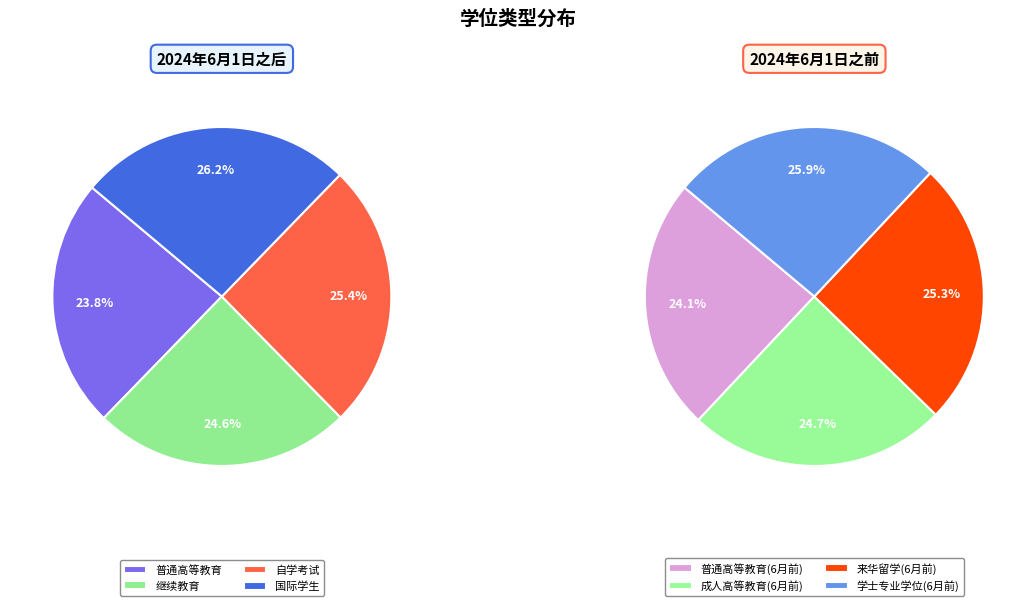

What is the largest slice in the pie chart?

学士专业学位(6月前)